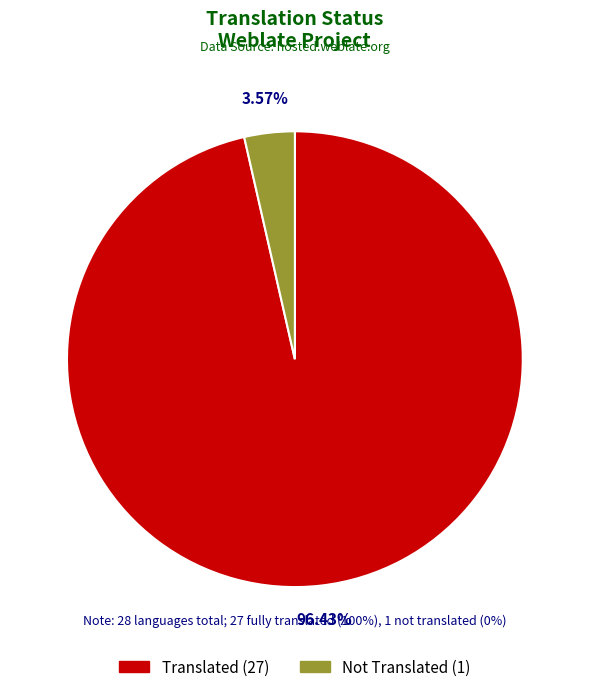

How many slices are in this pie chart?

2